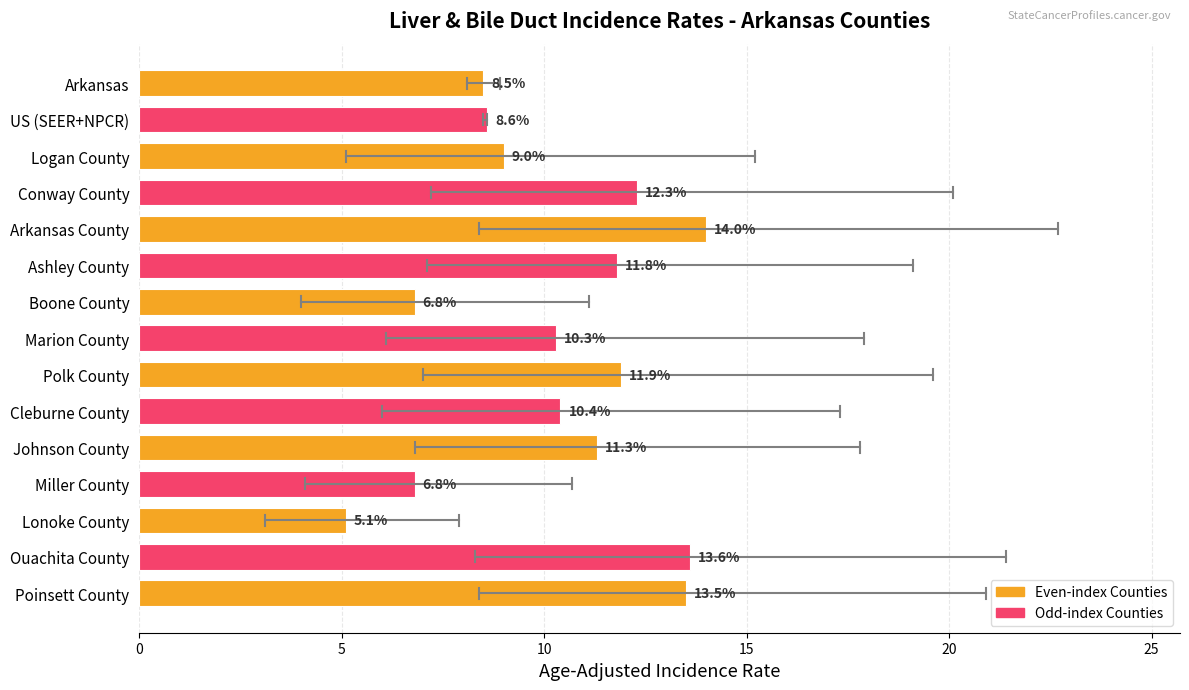

True or false: the data shows 5.5 at Arkansas County.

False